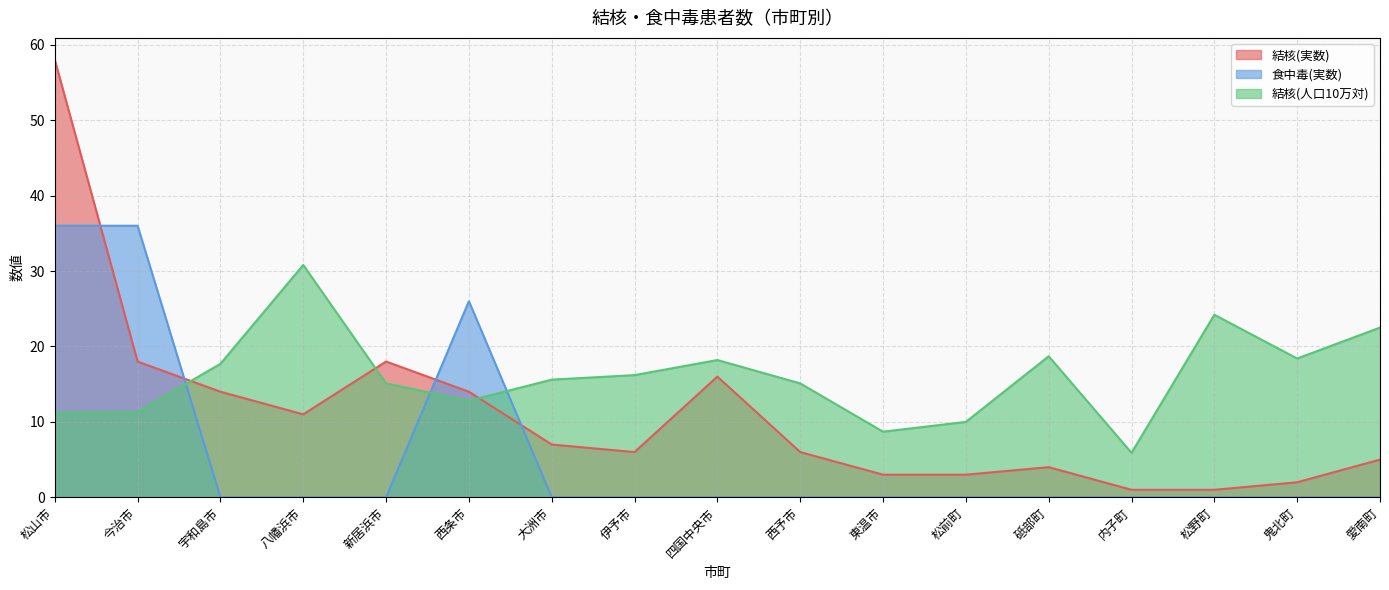

What is the lowest value of the 結核(人口10万対) series?

5.9